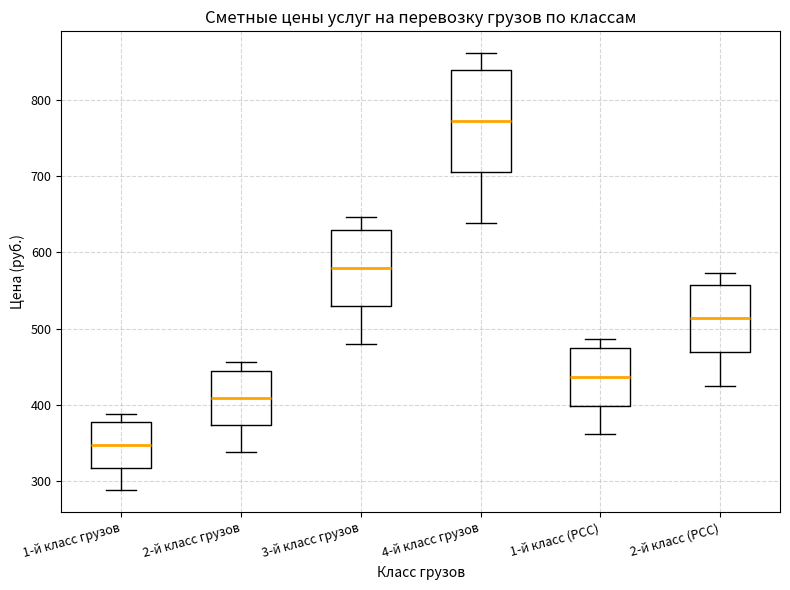

Which box is the tallest, from its lower edge to its upper edge?

4-й класс грузов